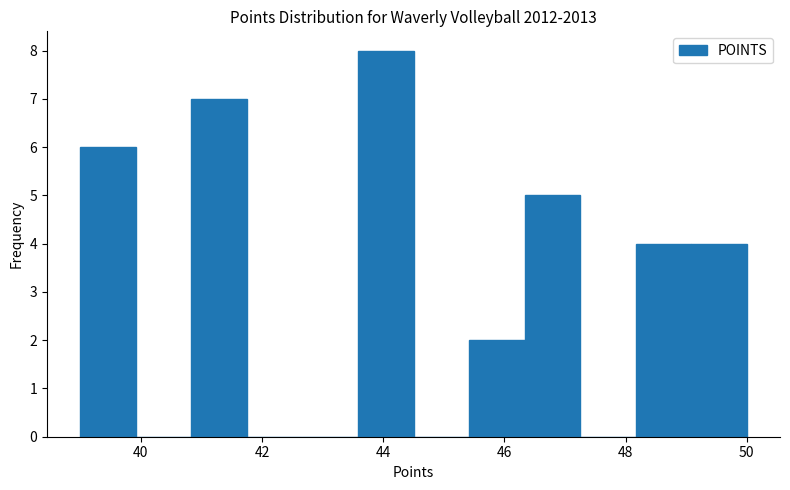

How tall is the bar that spans 48.2 to 49.0 on the x-axis? Neither the bar edges nor the heights are printed on the chart, so give them approximately, as read against the axes.

4